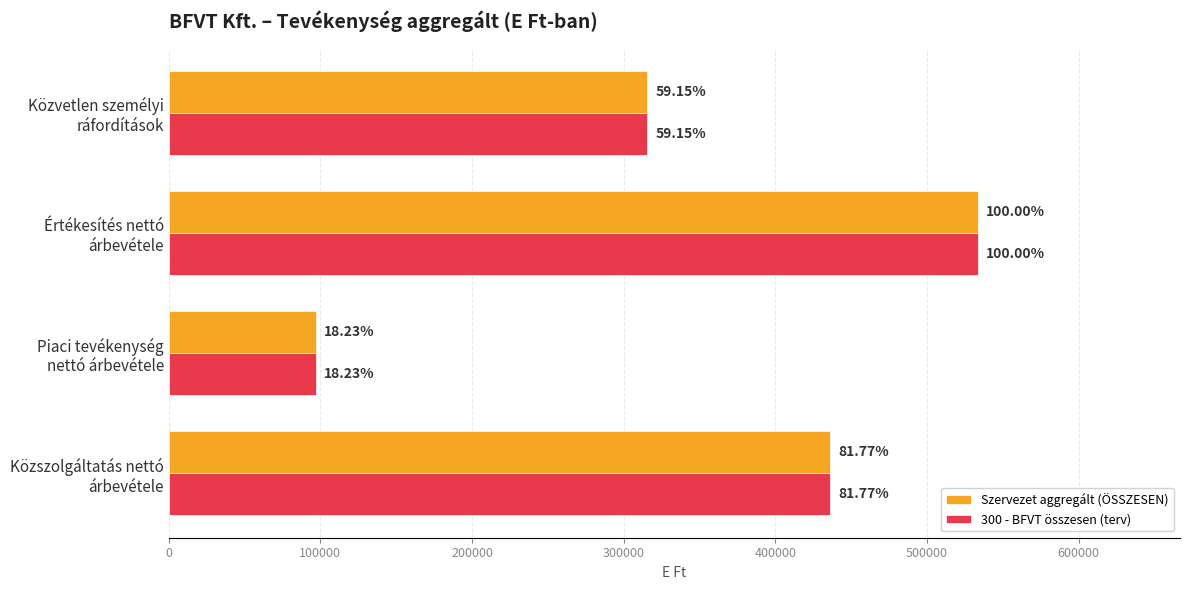

What are all the series names shown in the legend?

Szervezet aggregált (ÖSSZESEN), 300 - BFVT összesen (terv)